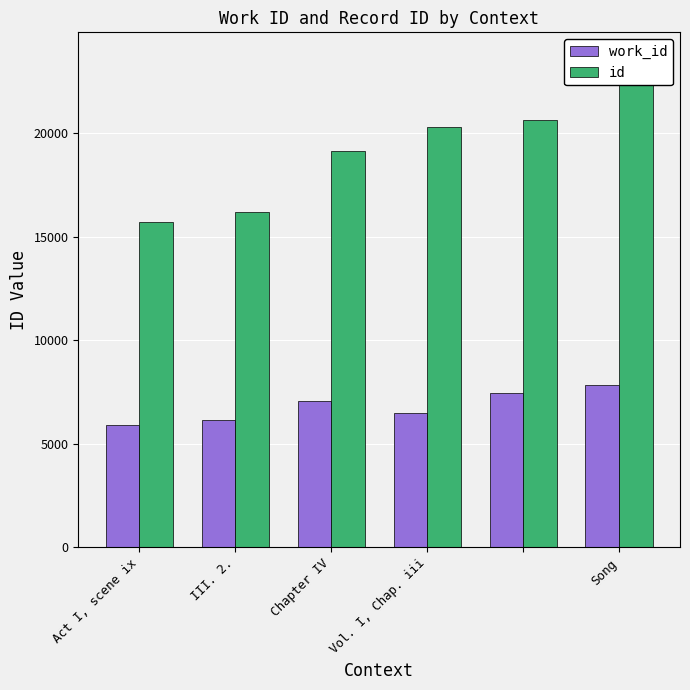

What is the difference between the highest and lowest values at Act I, scene ix?

9768